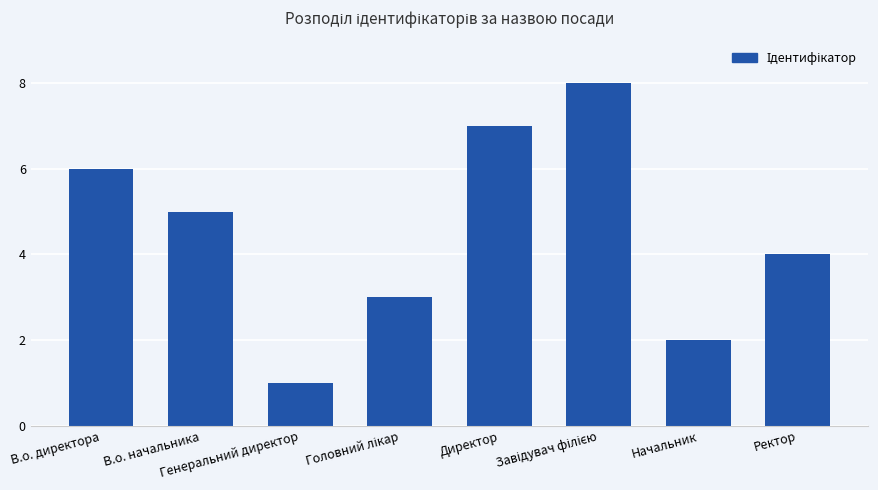

What is the difference between the second highest and minimum values?

6